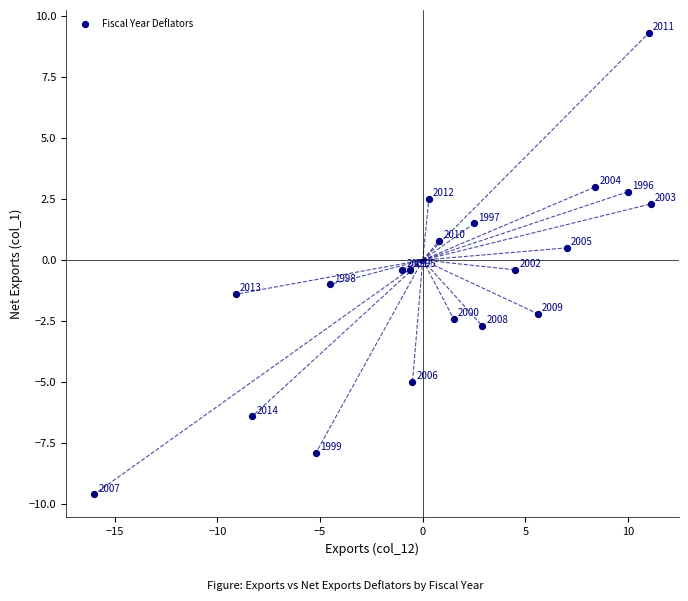

What Y value in the scatter plot is closest to 0?

-0.4